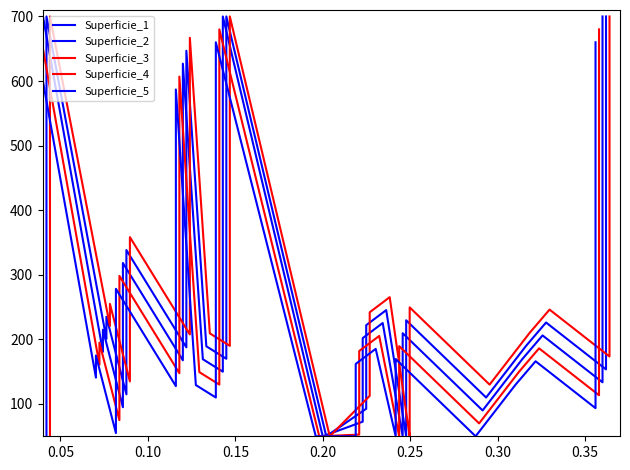

What are all the series names shown in the legend?

Superficie_1, Superficie_2, Superficie_3, Superficie_4, Superficie_5